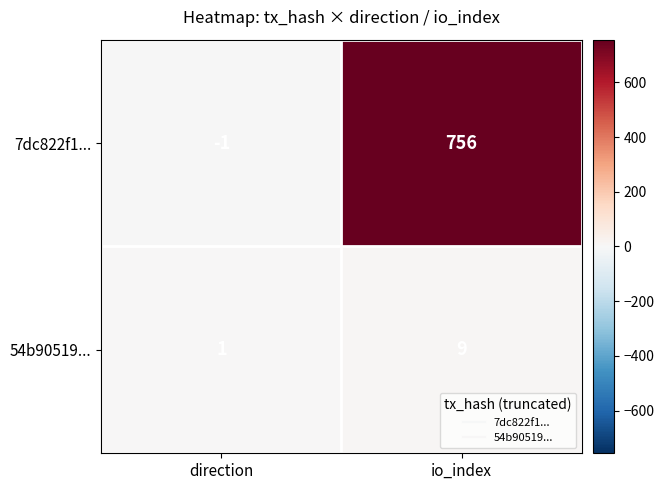

What is the total value across all series at io_index?

765